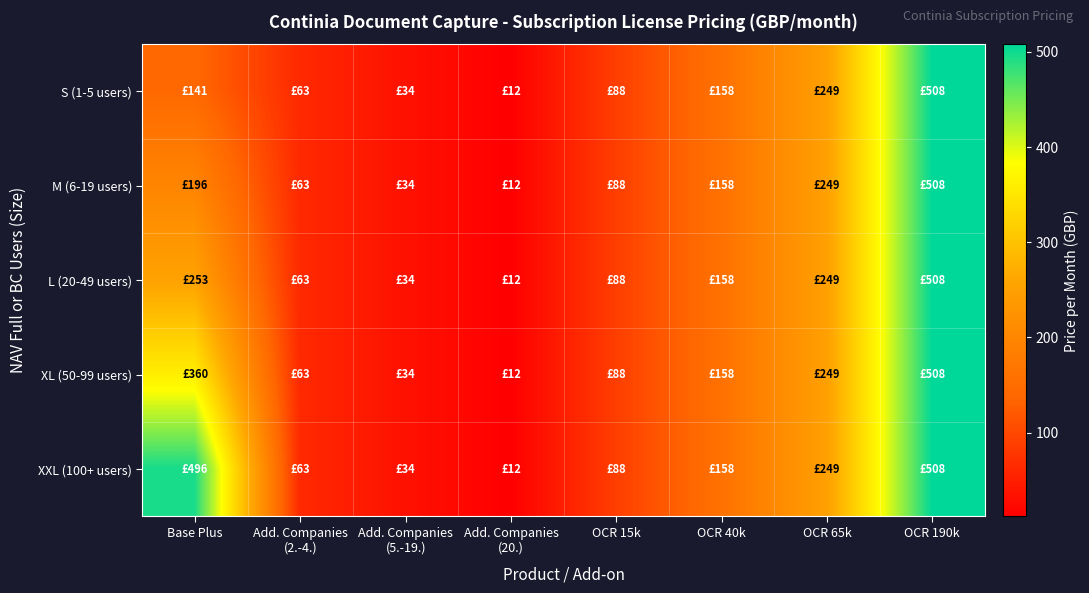

At how many categories does at least one series exceed 265?

2